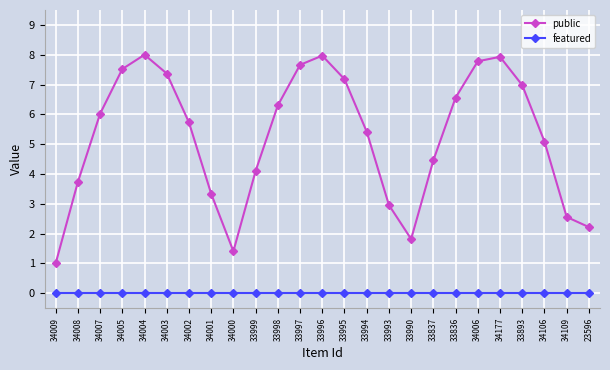

Does the chart have visible grid lines?

Yes